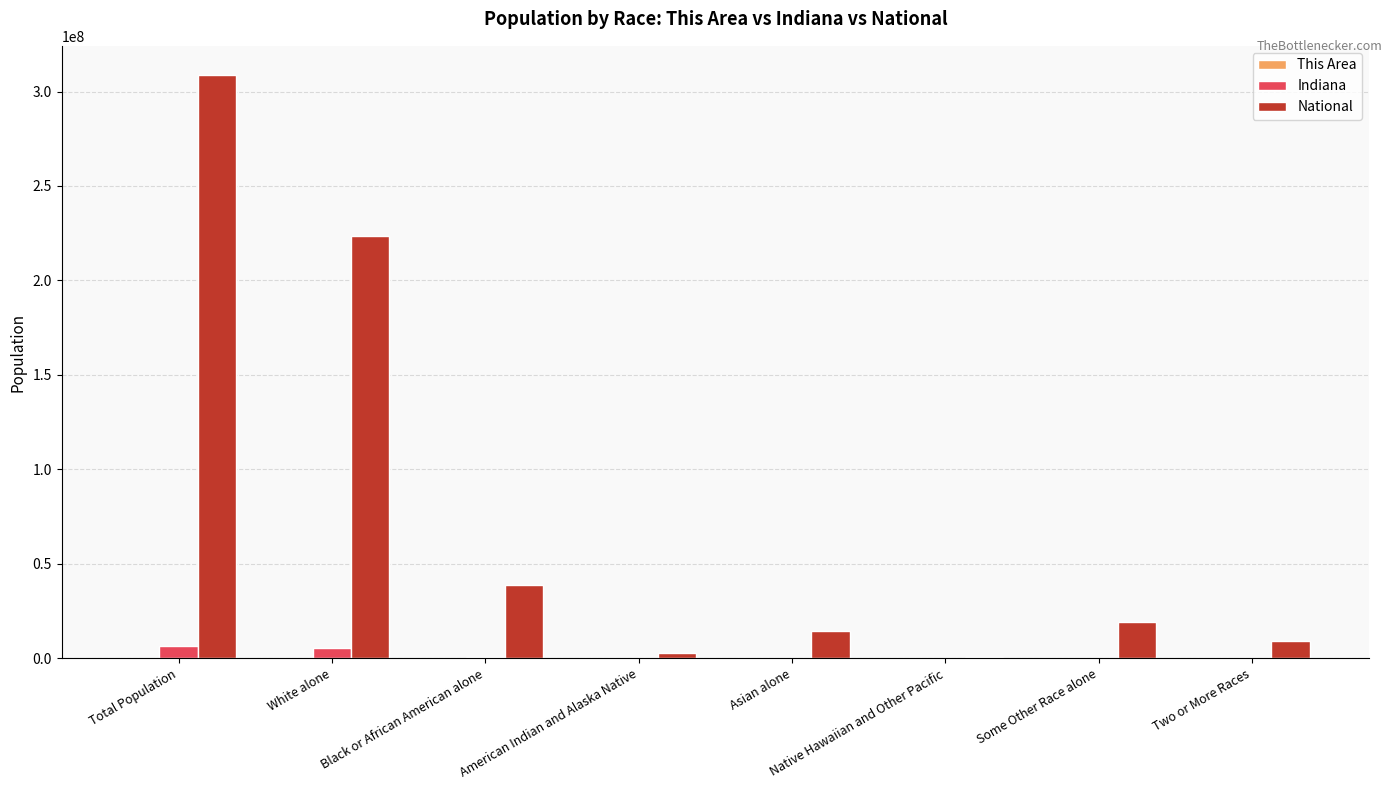

At which category is the sum across all series the highest?

Total Population